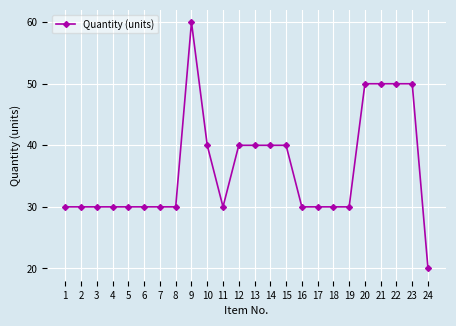

At which category does the chart reach its peak across all series?

9